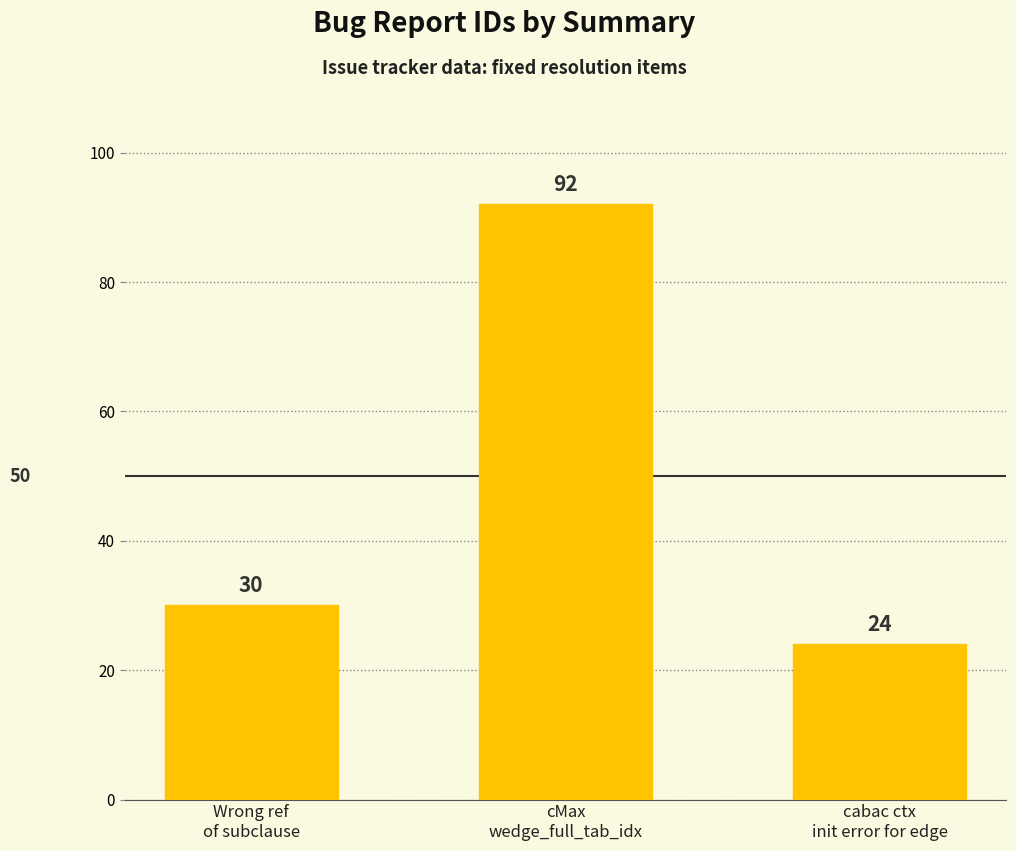

What is the value of the 1st bar from the left?

30